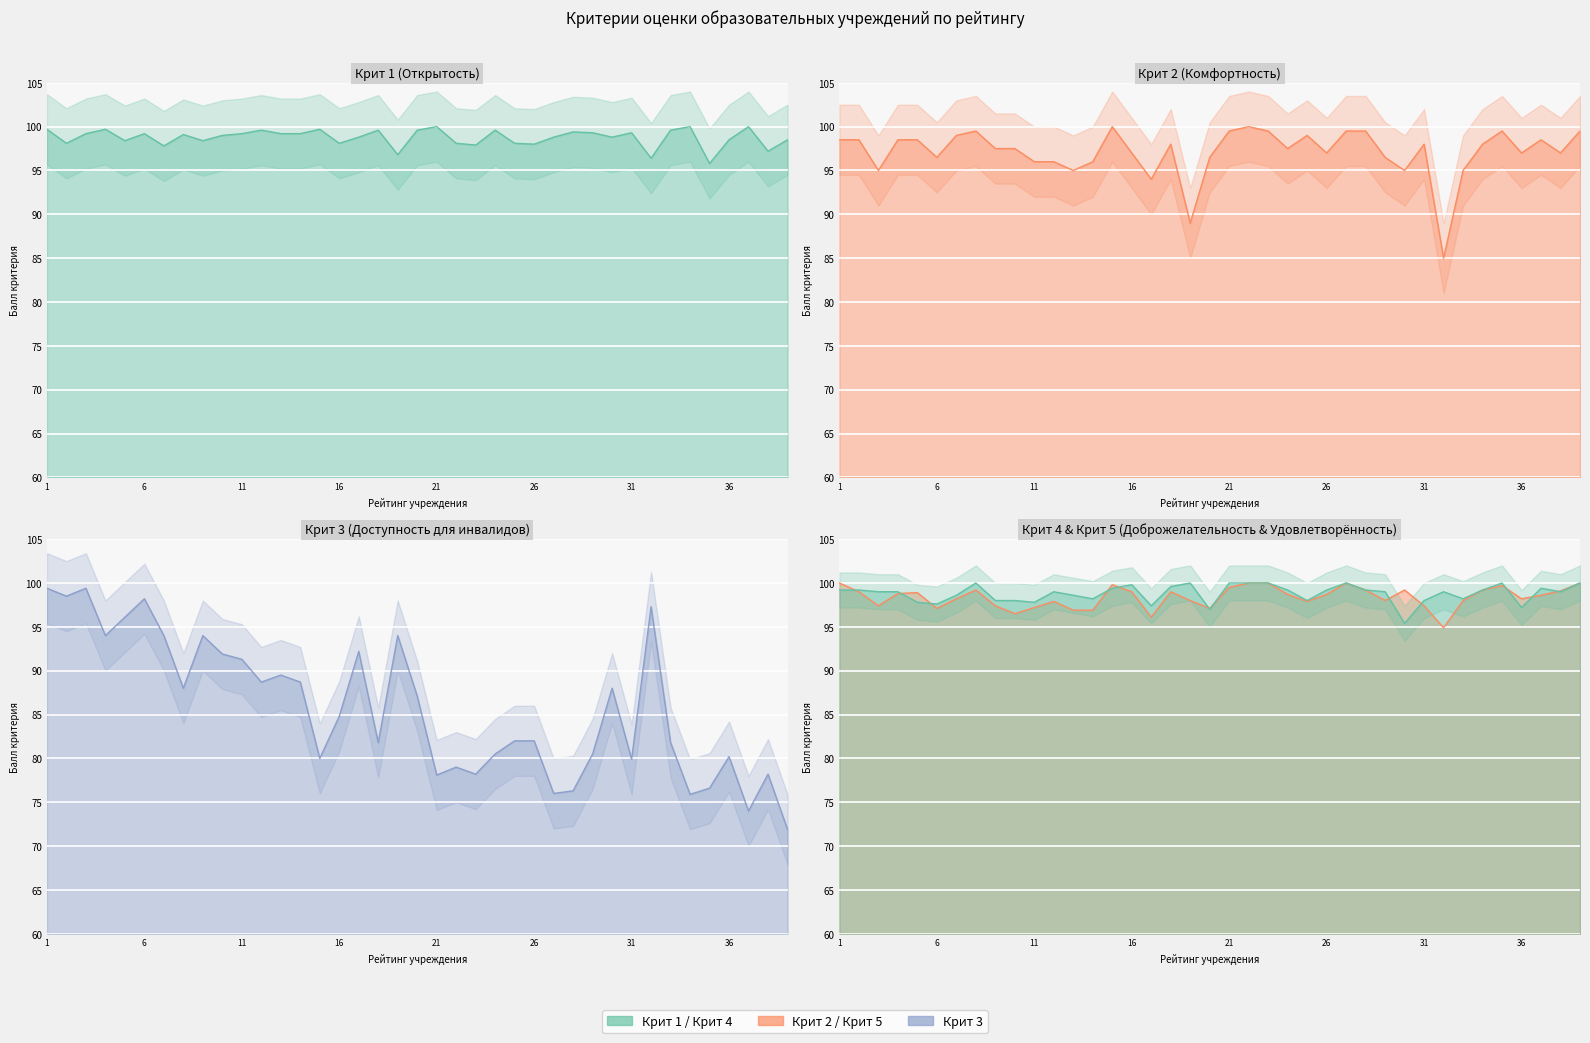

What is the sum of the Крит 5 values at Рейтинг 37 and Рейтинг 2?

197.6